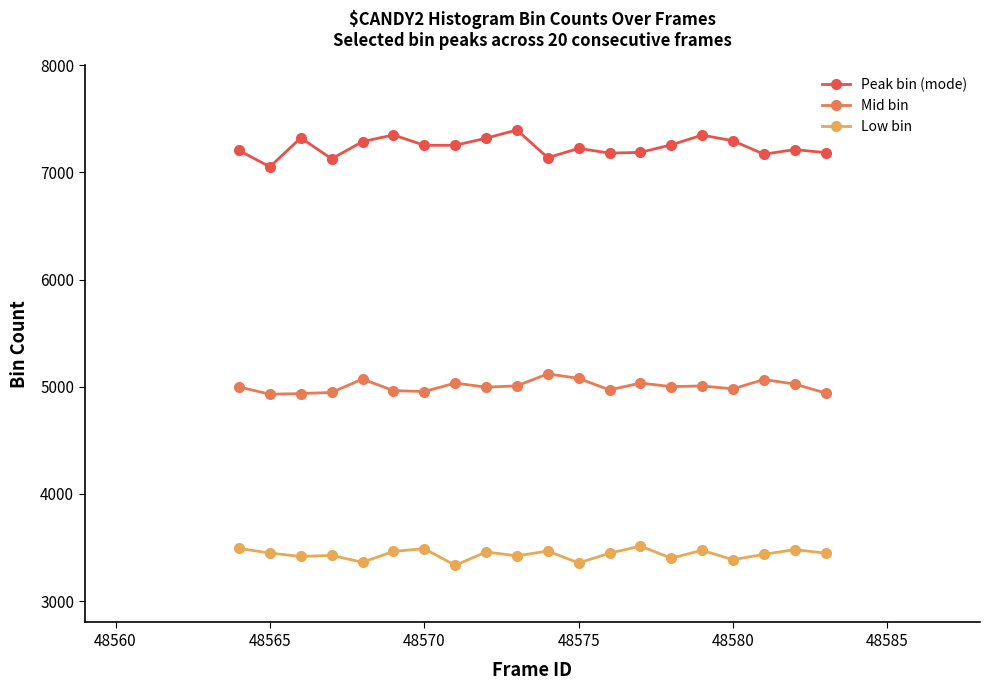

True or false: Peak bin (mode) and Low bin cross at least once.

False